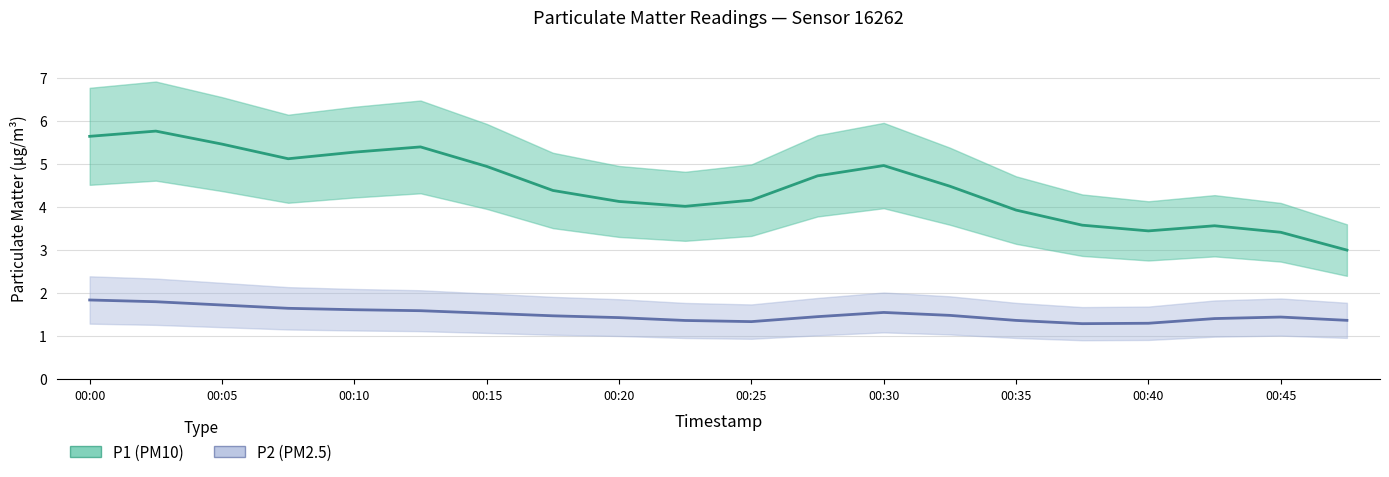

Count the number of data series in this chart.

2